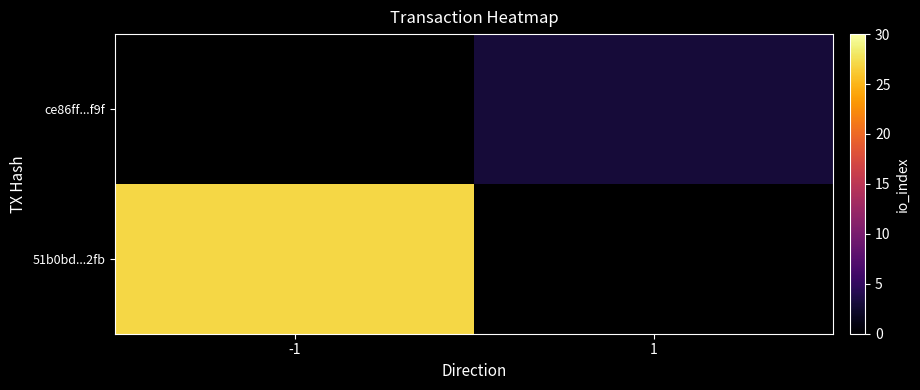

How many data points does each series have?

2